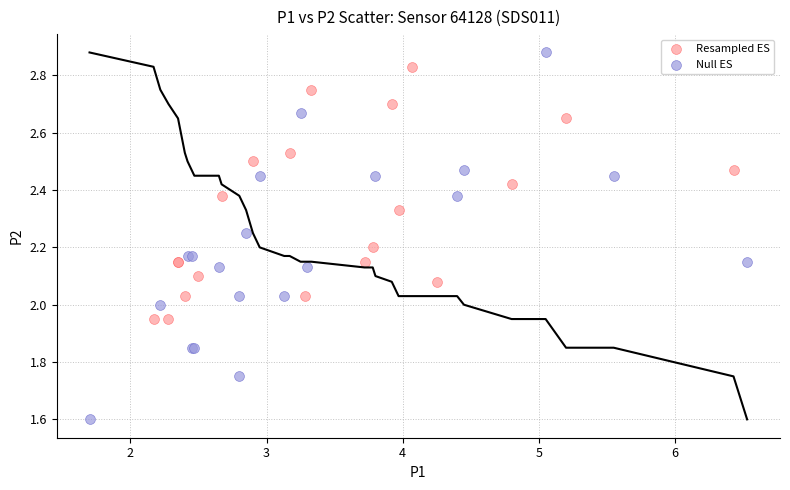

Which series reaches the minimum Y coordinate?

Null ES